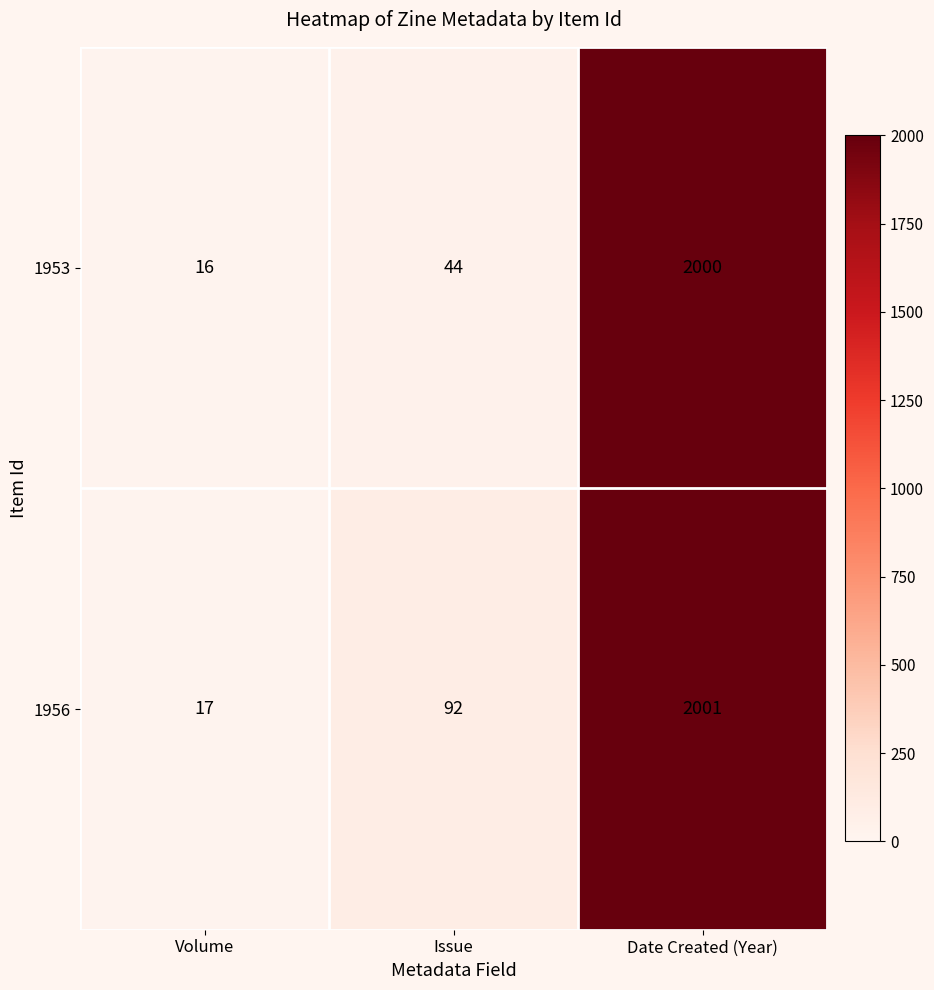

Which label corresponds to the smallest value in the chart?

Volume